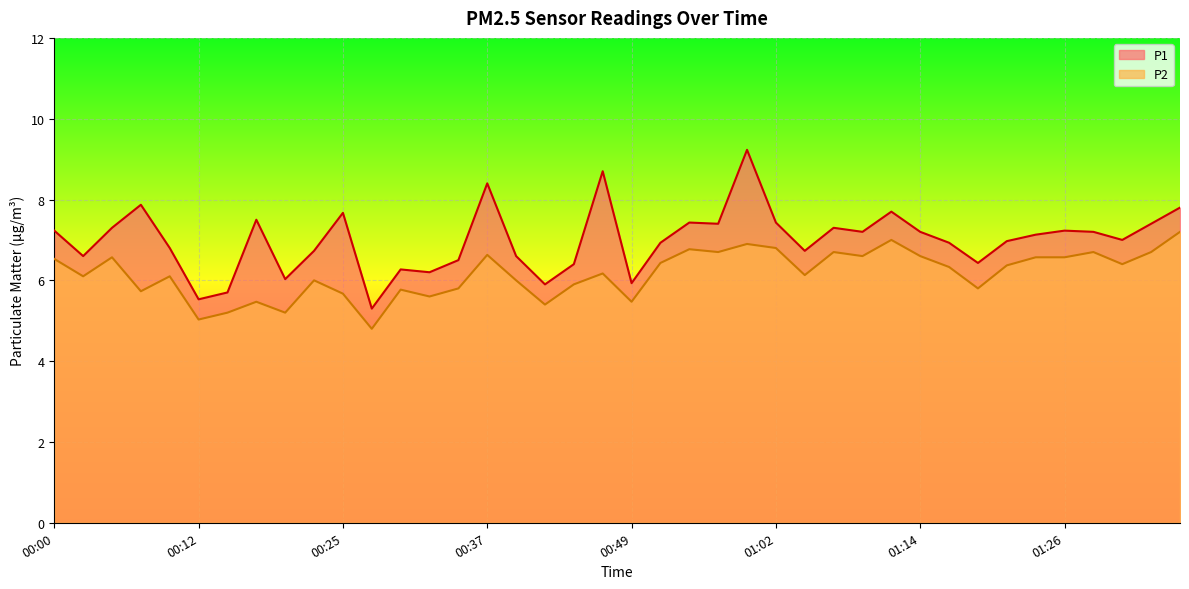

What is the difference between the highest and lowest values at 00:12?

0.5